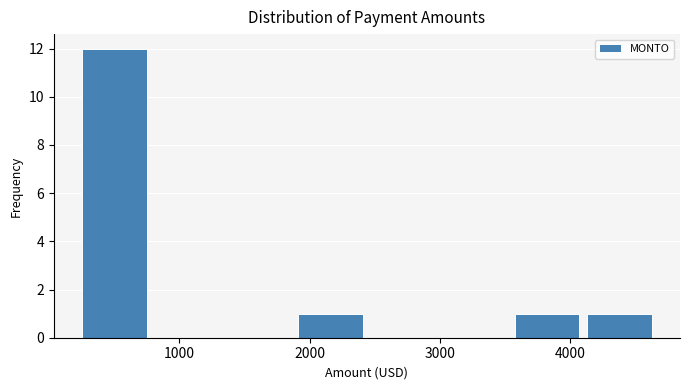

How tall is the bar that spans 1900 to 2400 on the x-axis? Neither the bar edges nor the heights are printed on the chart, so give them approximately, as read against the axes.

1